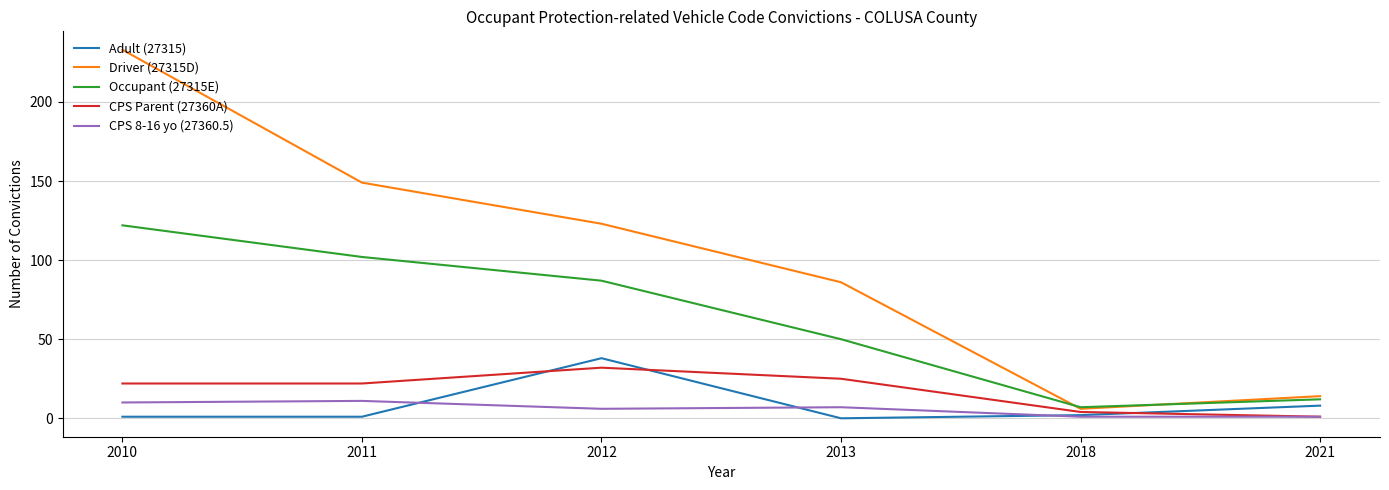

How many interior local valleys does the Driver (27315D) series have?

1